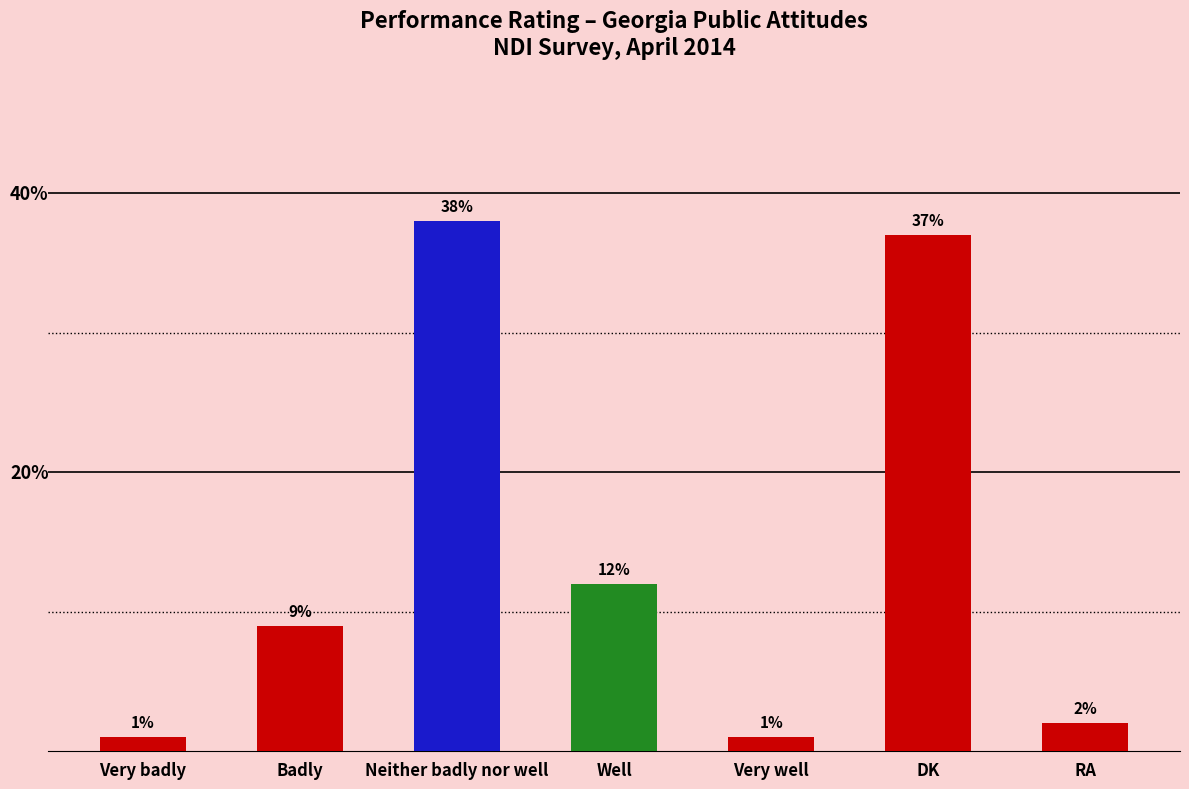

What is the label of the 6th bar from the left?

DK